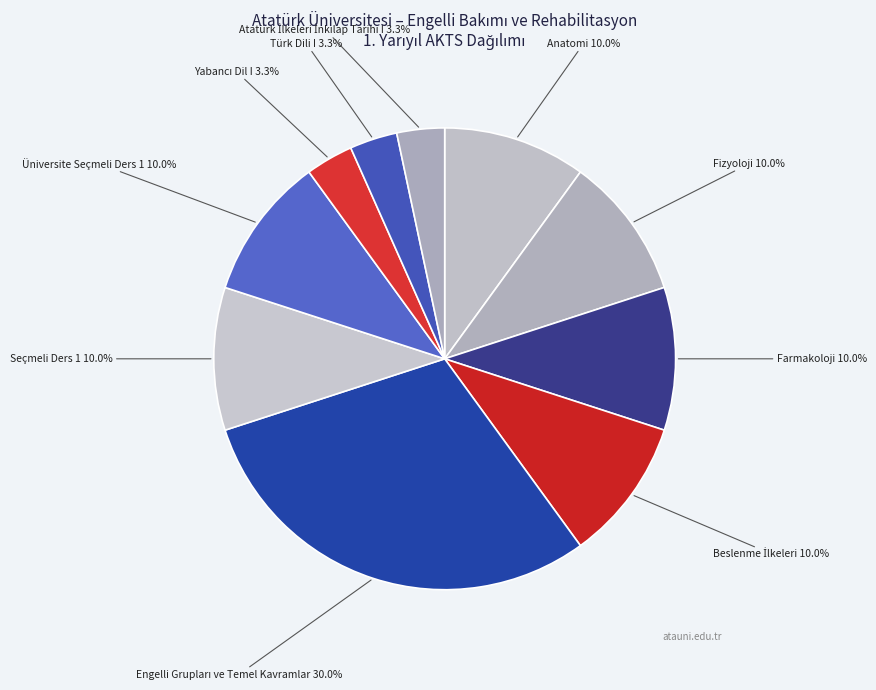

Does Fizyoloji represent more than half of the total?

No